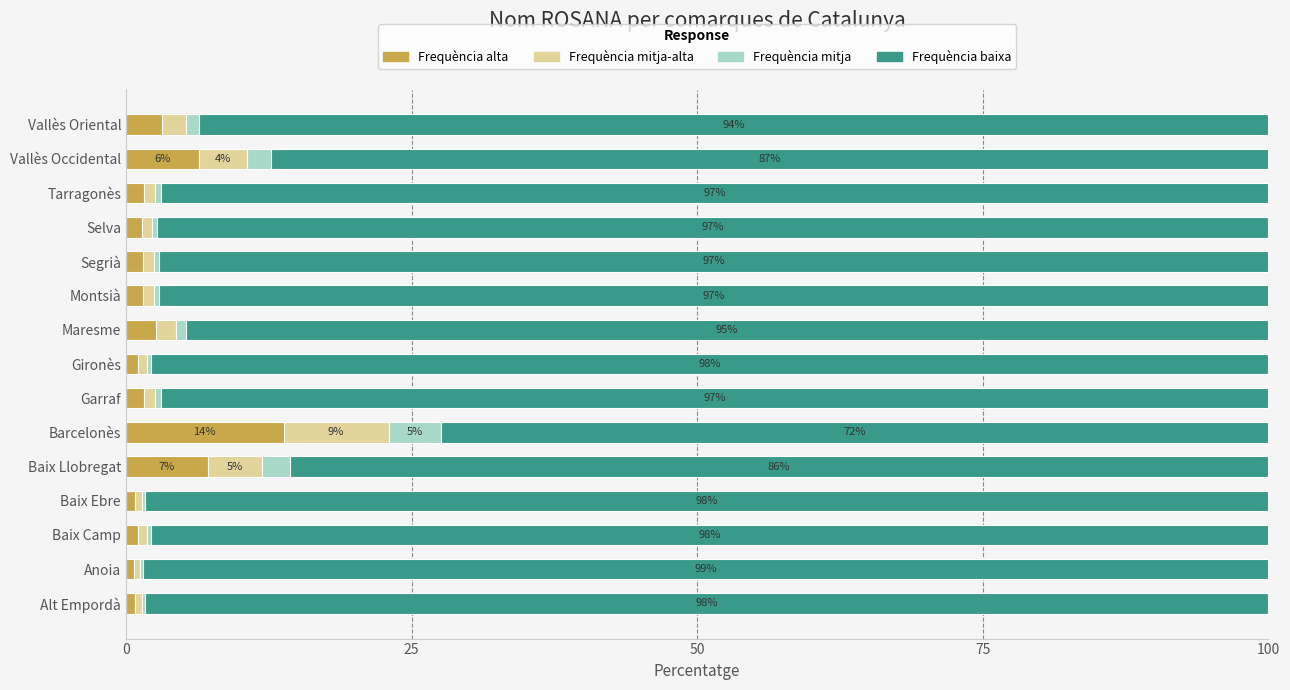

Which category has the highest value in the Frequència alta series?

Barcelonès